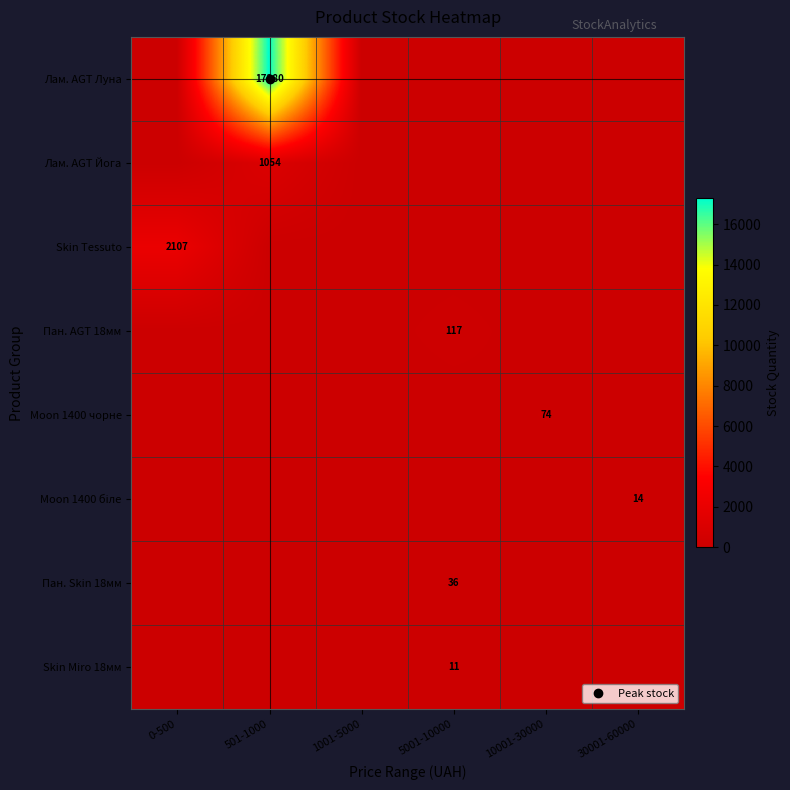

Is the value of Пан. Skin 18мм at 30001-60000 greater than the value of Пан. AGT 18мм at 5001-10000?

No